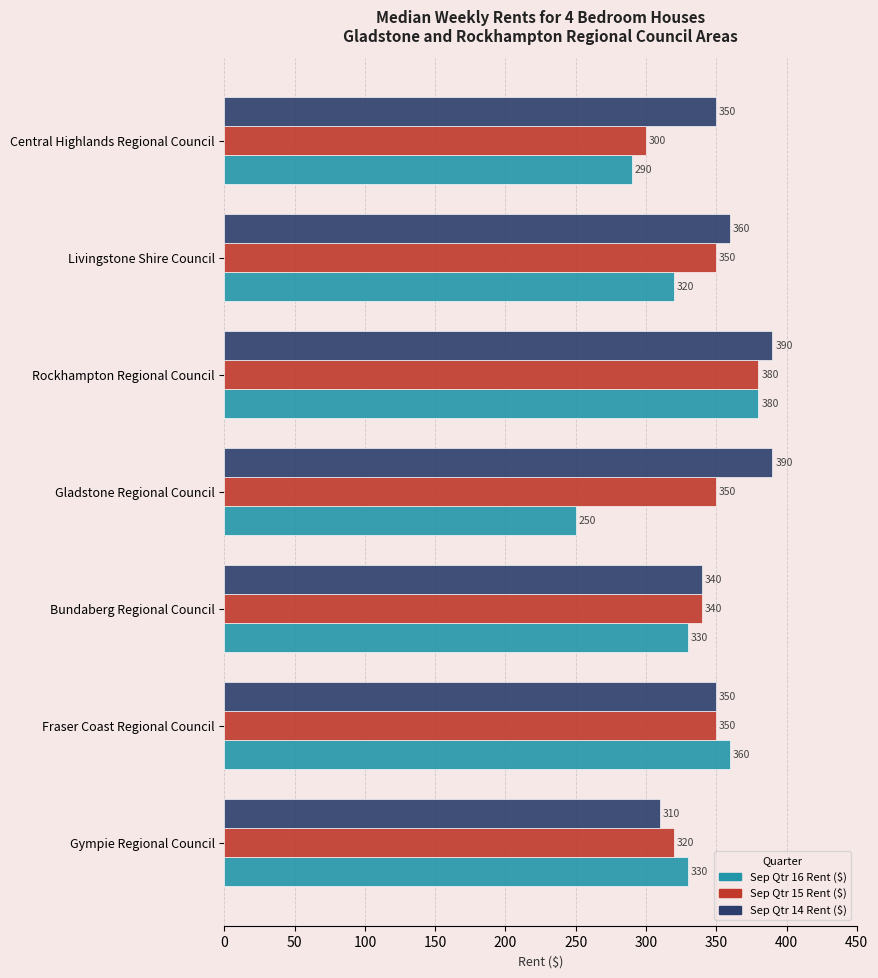

What is the minimum value shown in the chart?

250